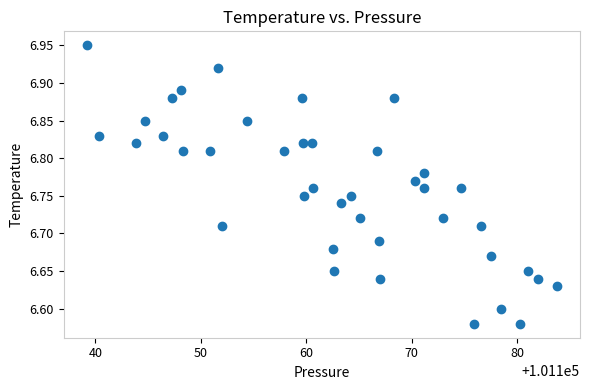

What is the range of Y values (max minus min)?

0.4